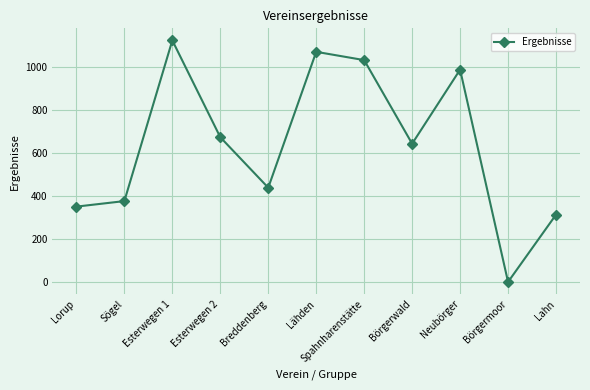

Where is the first local minimum?

Breddenberg